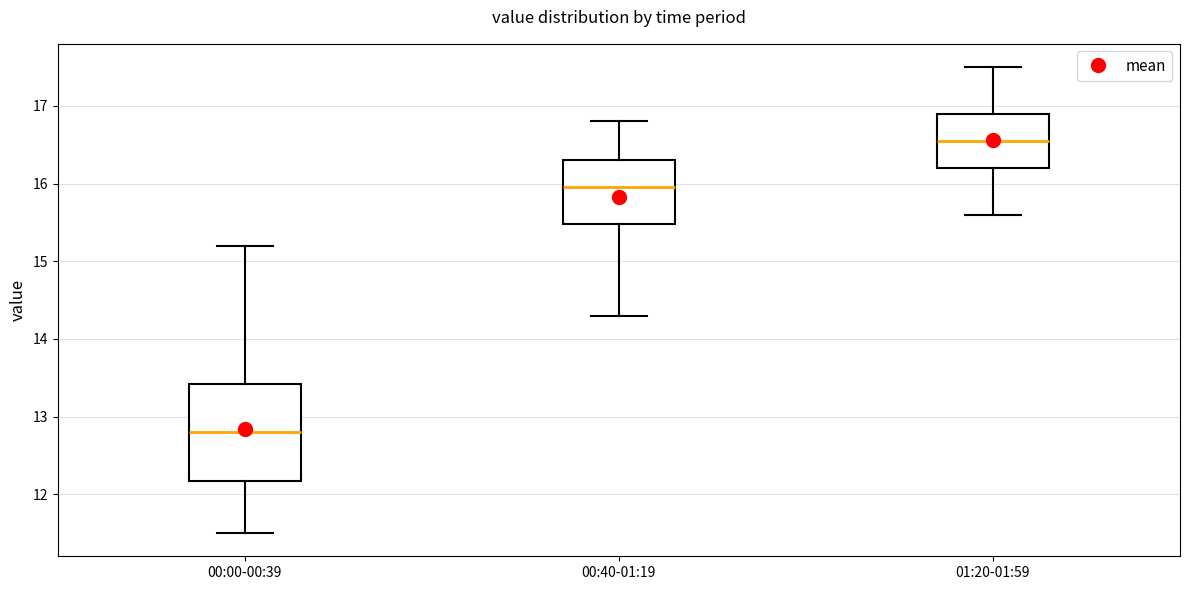

Where is the lower edge of the box for 00:00-00:39 on the y-axis? The values are not printed on the chart, so give them approximately, as read against the axis.

12.2